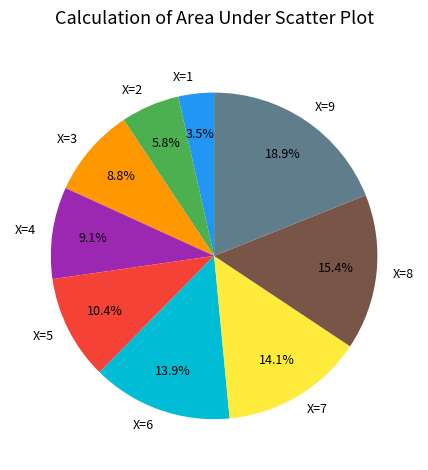

Between X=1 and X=2, which is larger?

X=2